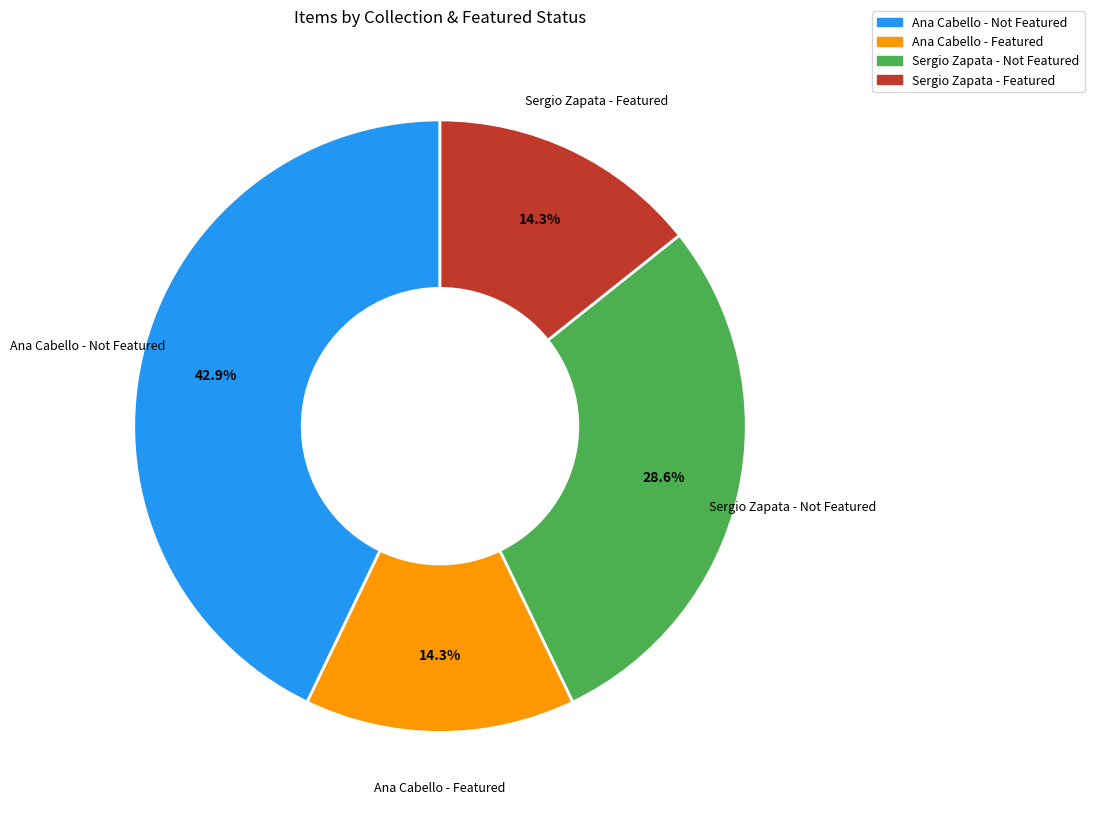

Does any single category account for the majority?

No